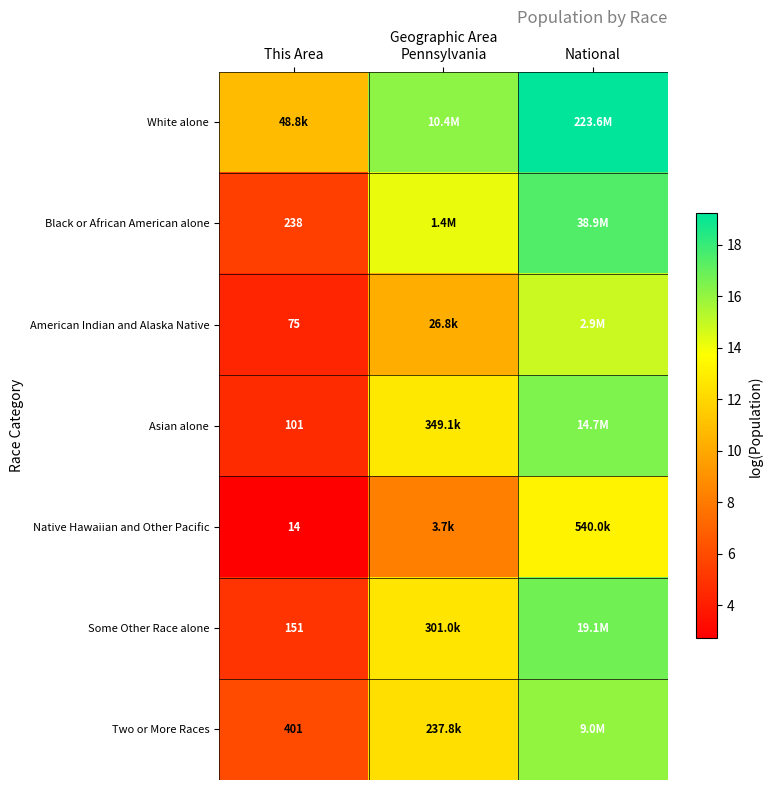

Is the value of Asian alone at This Area greater than the value of American Indian and Alaska Native at This Area?

Yes